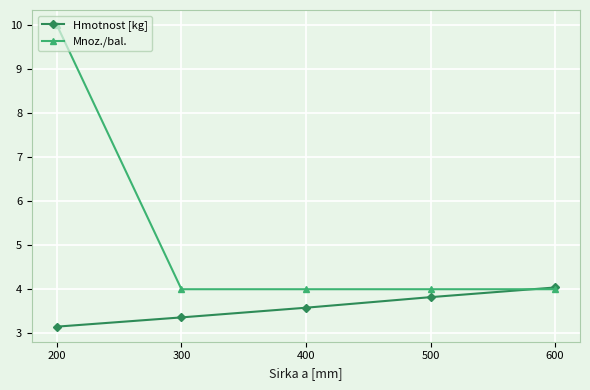

List the series in order of their peak value, highest first.

Mnoz./bal., Hmotnost [kg]